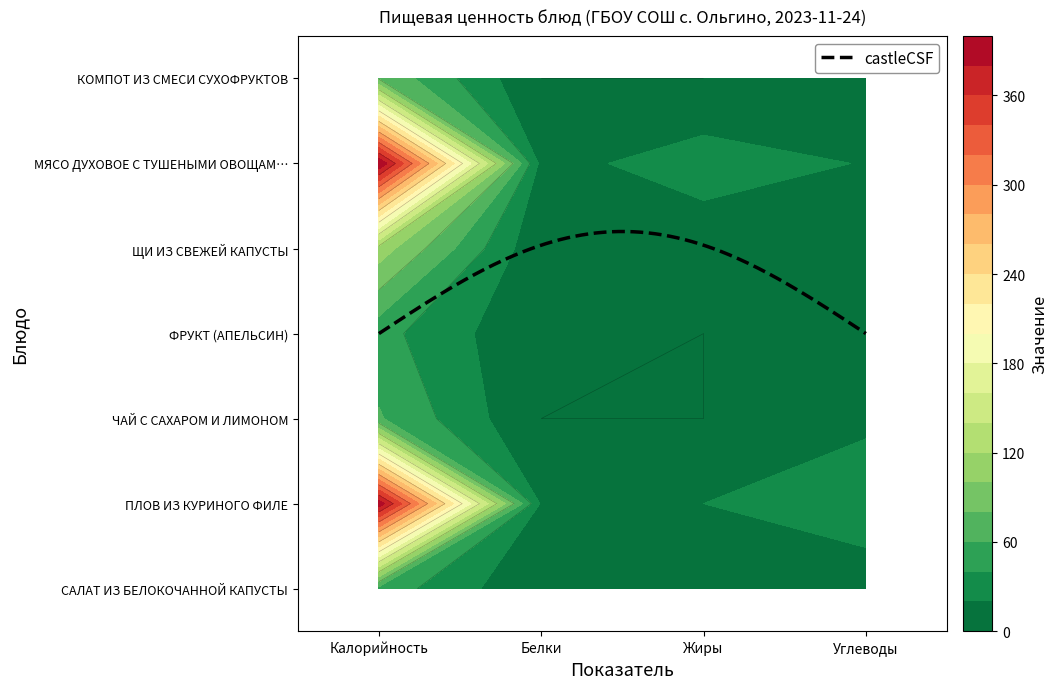

What is the difference between the maximum and minimum values in the ЩИ ИЗ СВЕЖЕЙ КАПУСТЫ series?

109